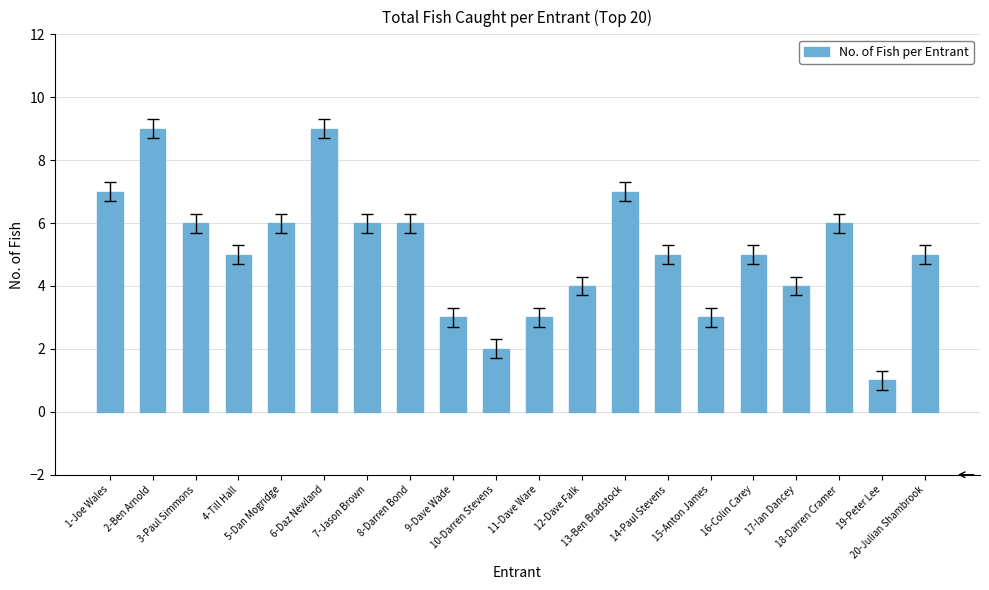

The value at 10-Darren Stevens is 2. True or false?

True